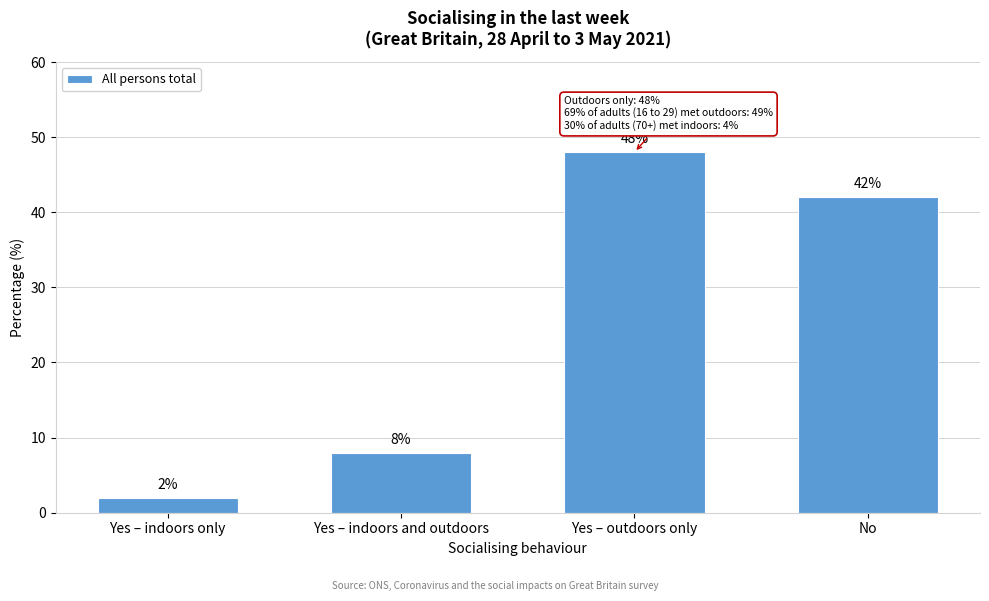

Reading left to right, what are all the values shown in this chart?

2	8	48	42